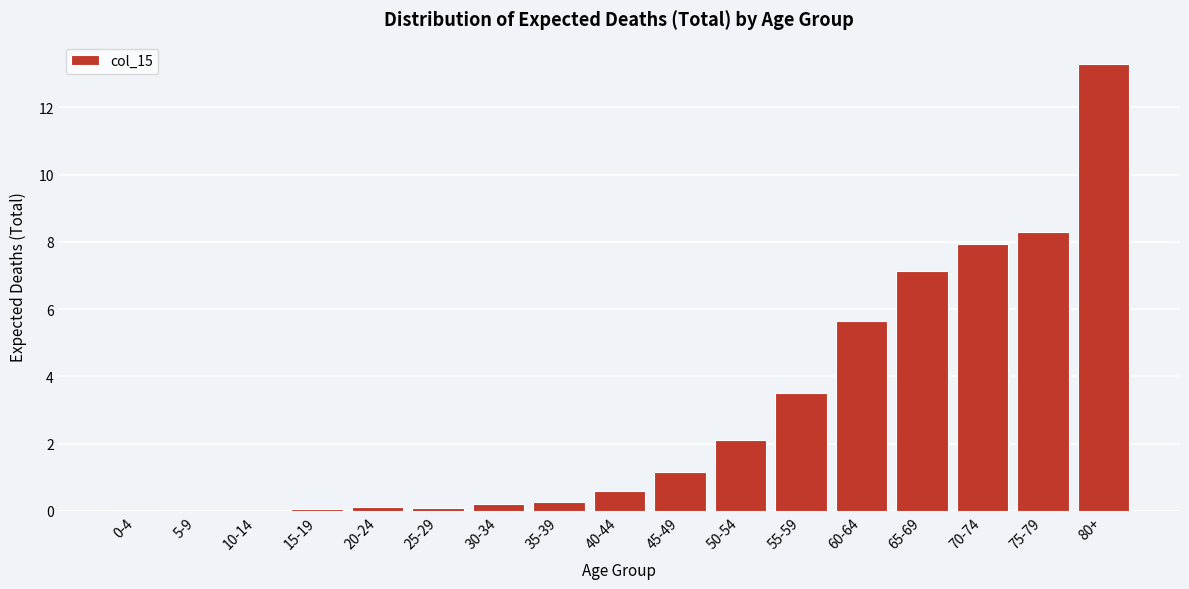

Is it true that the value at 70-74 is 7.9?

True